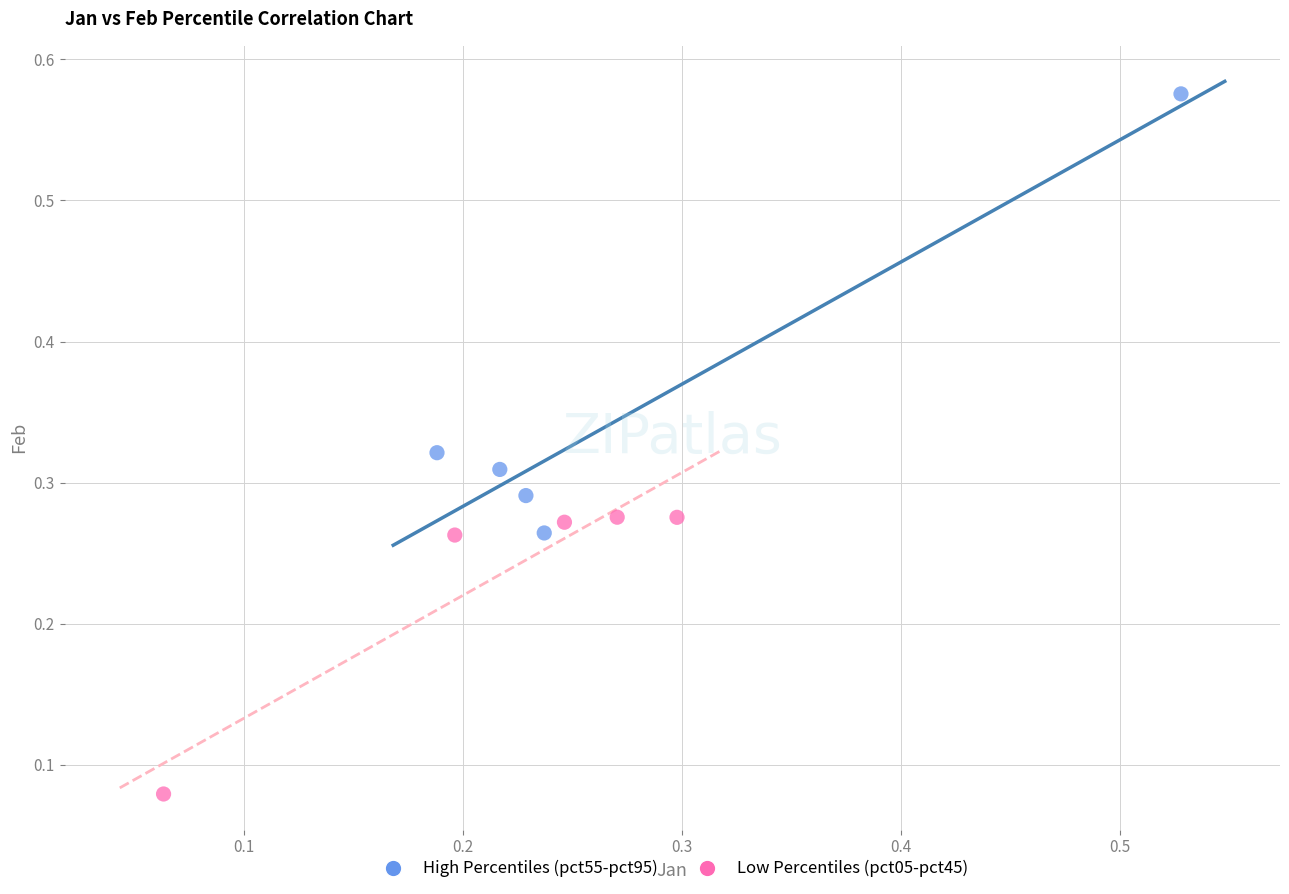

Which series contains the highest Y value?

High Percentiles (pct55-pct95)